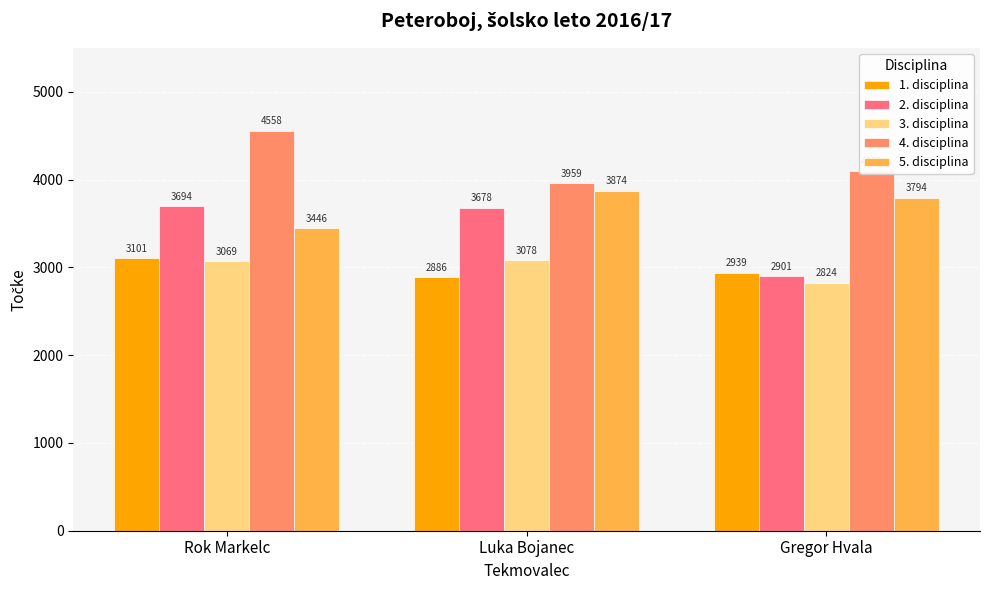

Which series changed the most between Luka Bojanec and Gregor Hvala?

2. disciplina